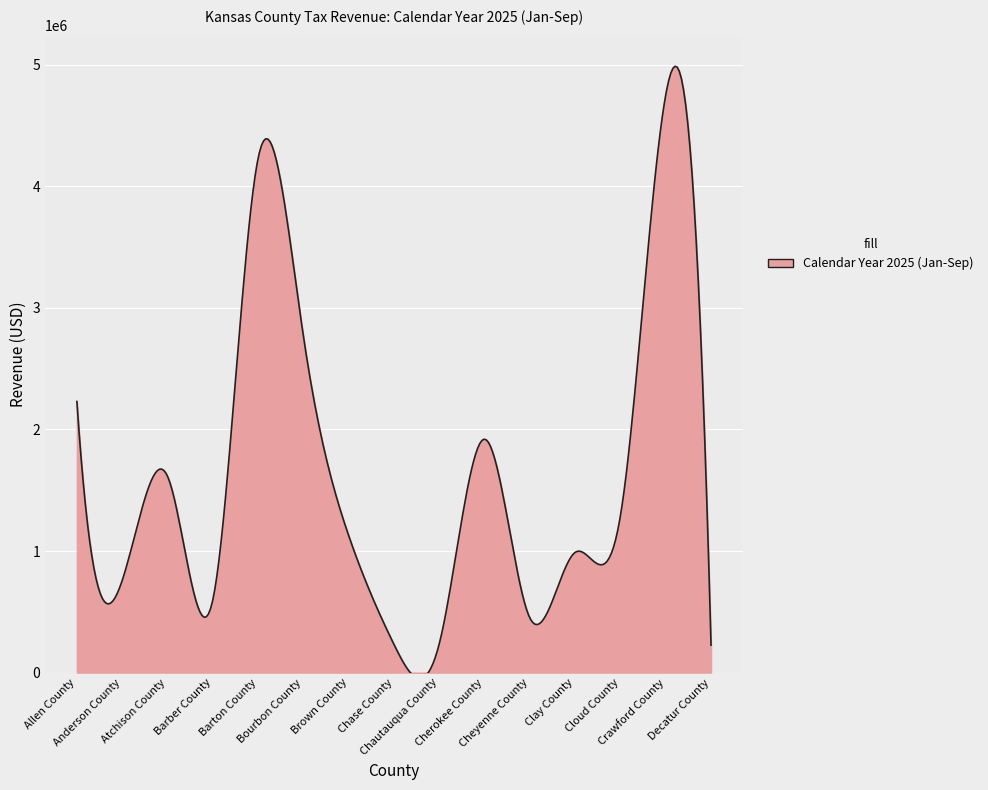

What is the difference between the maximum and minimum values?

5036847.7